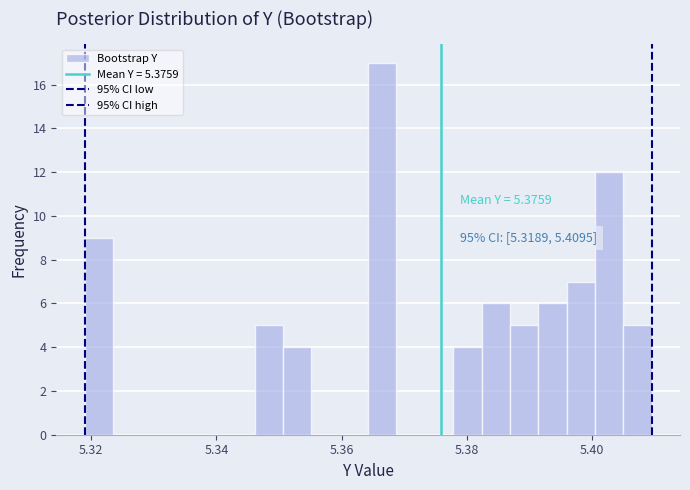

Around what value on the x-axis is the tallest bar? Give the approximate position of its centre, as read against the axis.

5.366